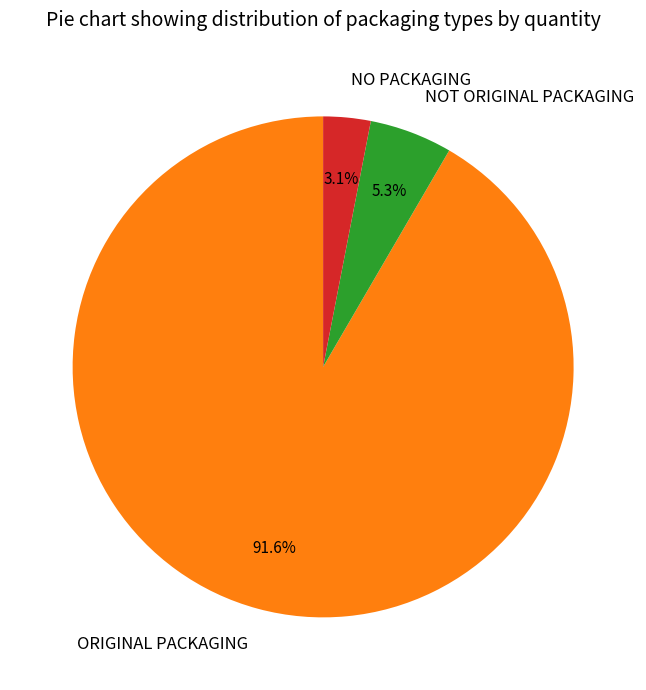

What is the total percentage of ORIGINAL PACKAGING and NOT ORIGINAL PACKAGING?

96.9%